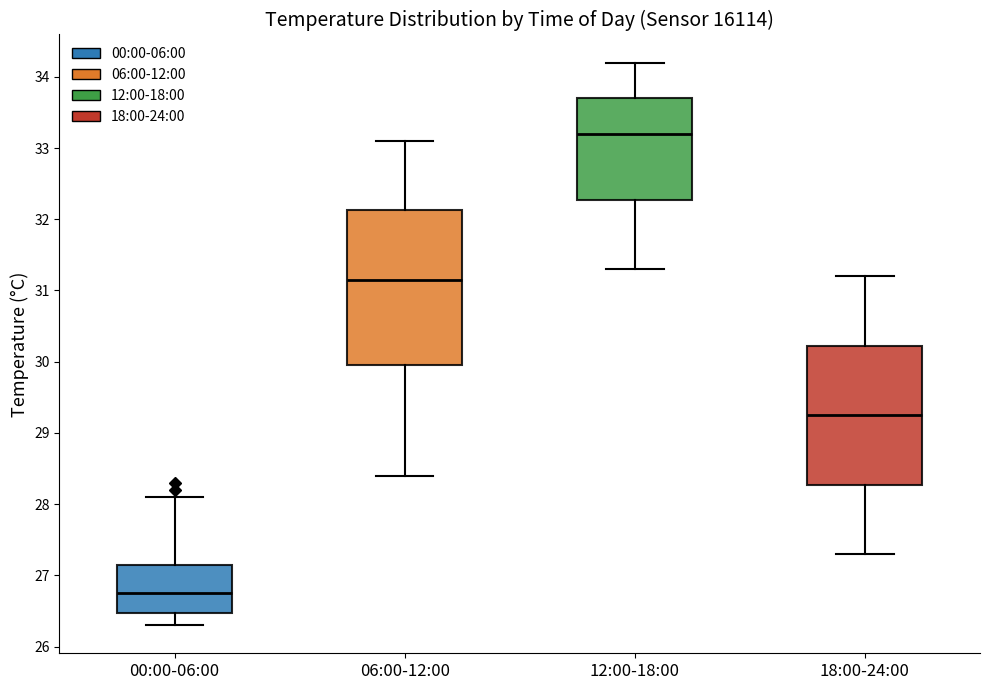

Reading left to right, transcribe this box plot: for each box, give where its median line is, the range the box spans, and where its two whiskers end, as read against the y-axis. The values are not printed on the chart, so give them approximately, as read against the axis.

00:00-06:00: median 26.8, box 26.5 to 27.2, whiskers 26.3 to 28.1
06:00-12:00: median 31.2, box 30.0 to 32.1, whiskers 28.4 to 33.1
12:00-18:00: median 33.2, box 32.3 to 33.7, whiskers 31.3 to 34.2
18:00-24:00: median 29.3, box 28.3 to 30.2, whiskers 27.3 to 31.2